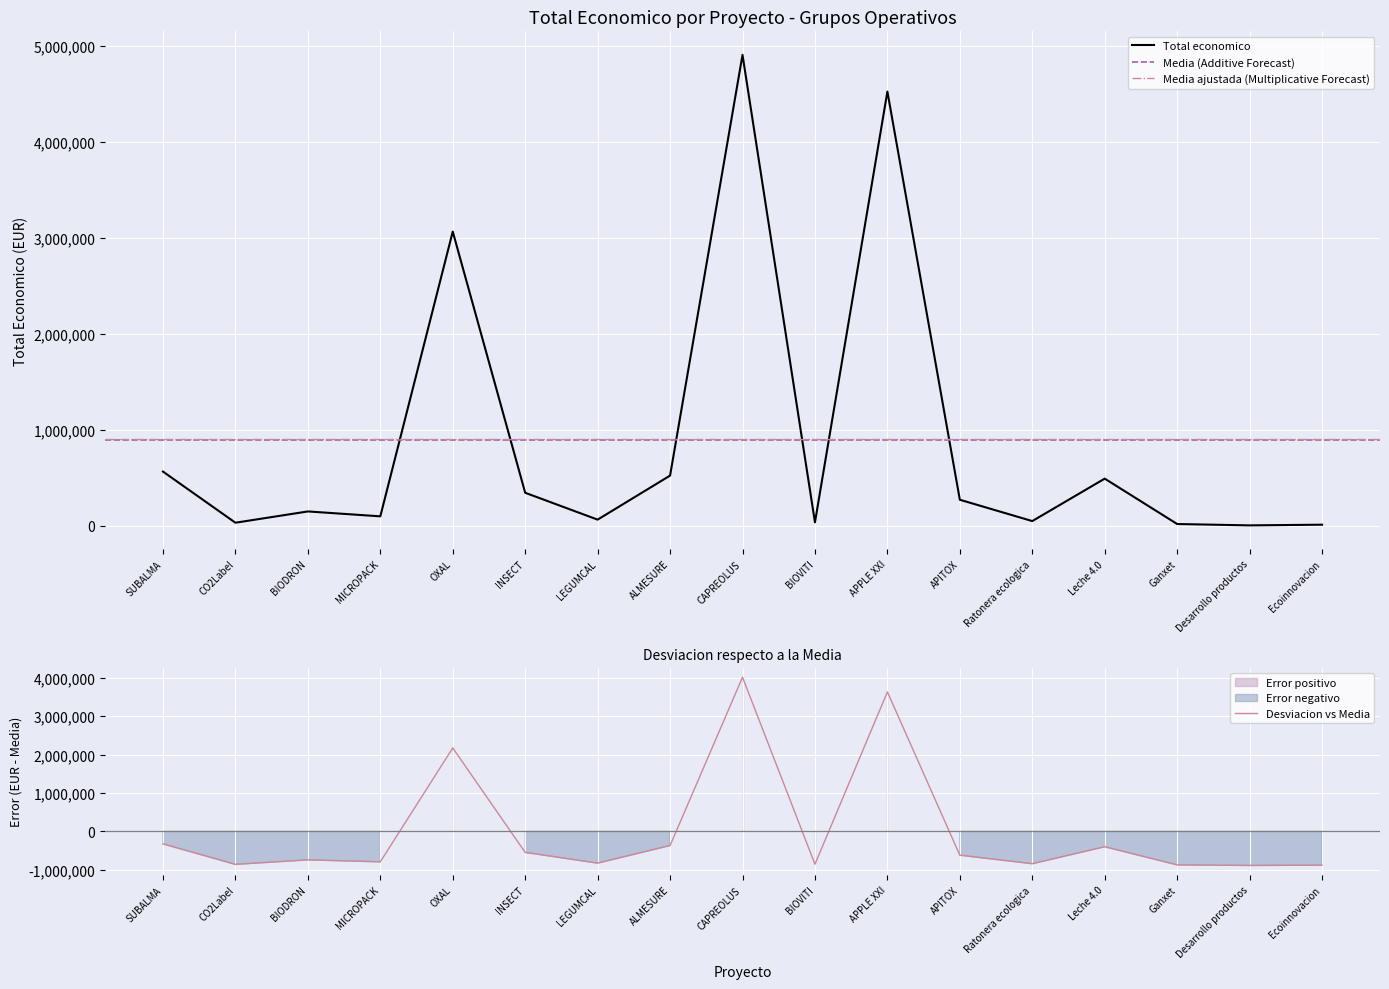

True or false: Total economico has a value of 2498195 at APPLE XXI.

False